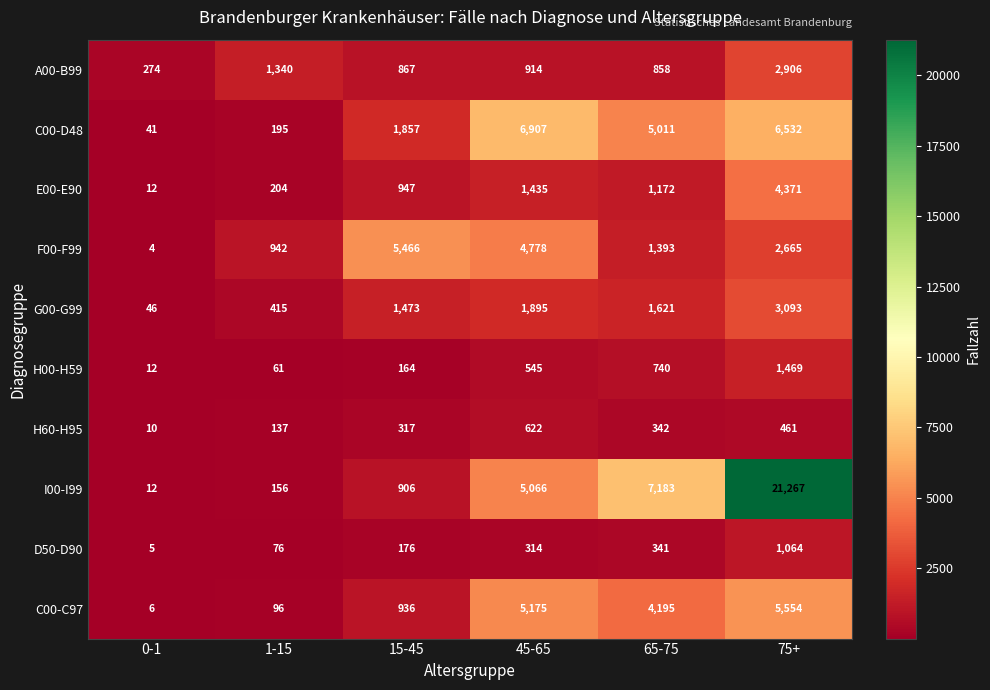

Rank the categories by F00-F99 value from lowest to highest.

0-1, 1-15, 65-75, 75+, 45-65, 15-45